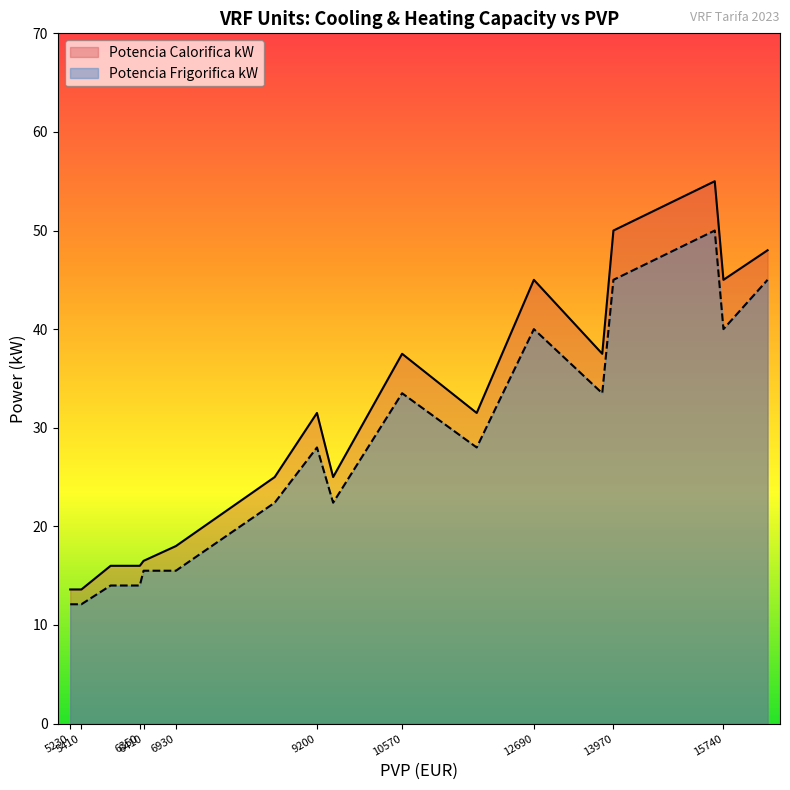

True or false: Potencia Calorifica kW and Potencia Frigorifica kW cross at least once.

False